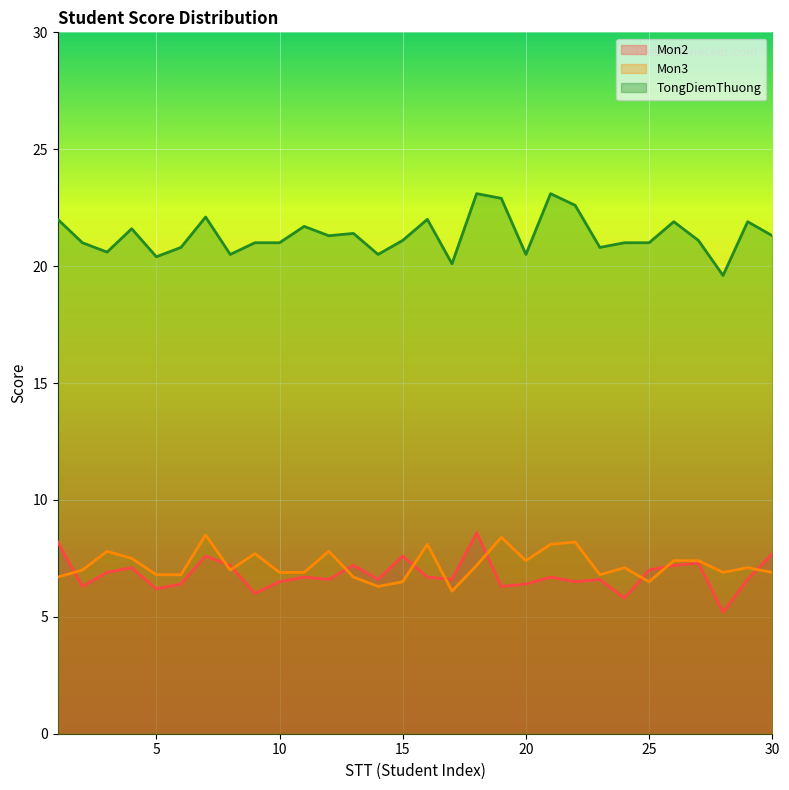

How many series are shown in this chart?

3